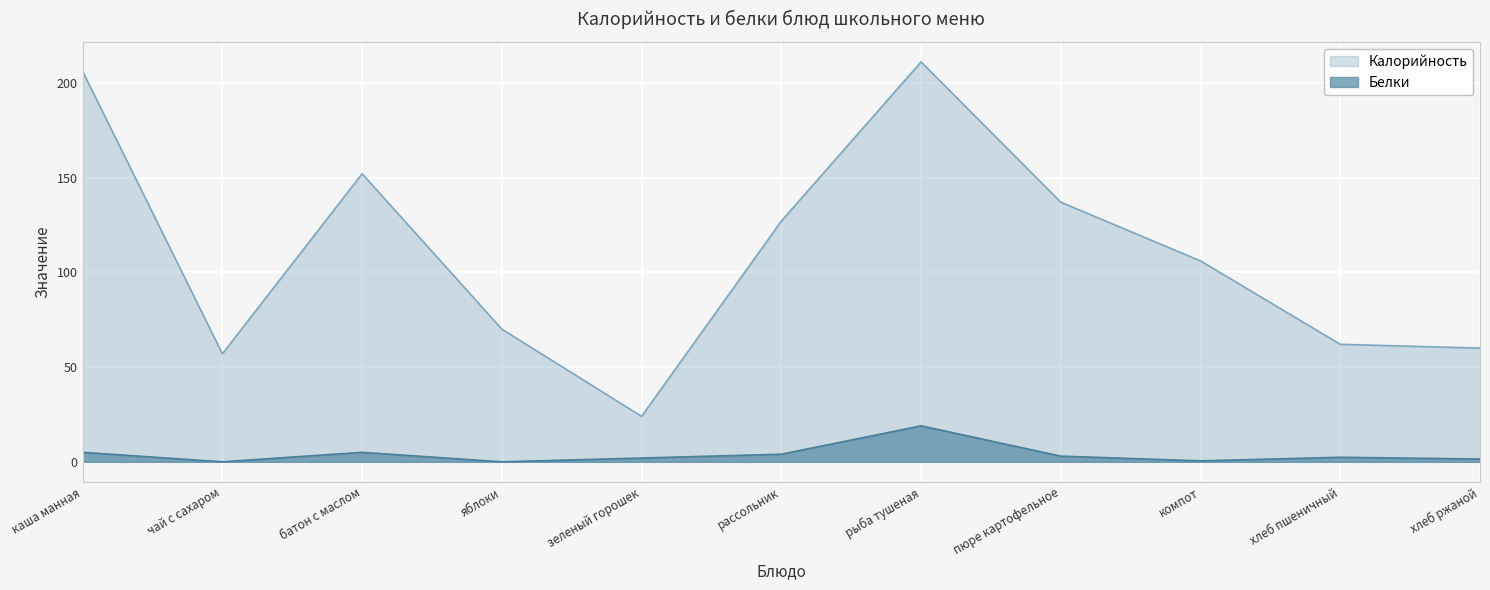

At which label does Калорийность first exceed 106?

каша манная